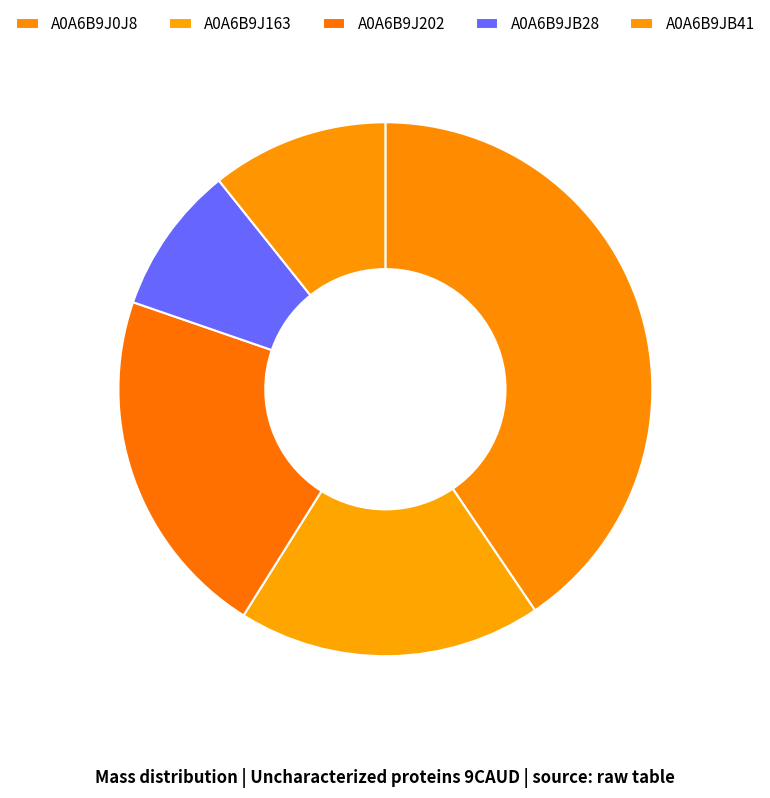

What is the change in value from A0A6B9J202 to A0A6B9JB41?

-6886.4